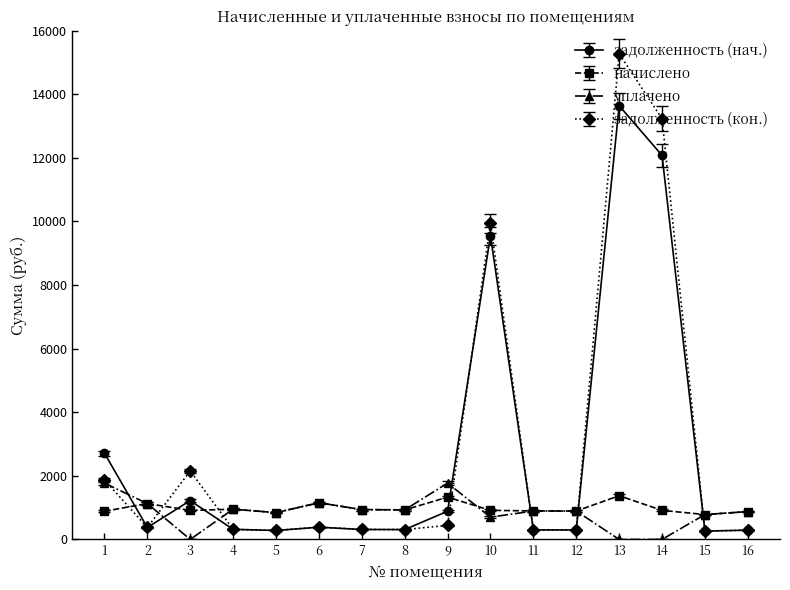

At how many categories does at least one series exceed 4172?

3